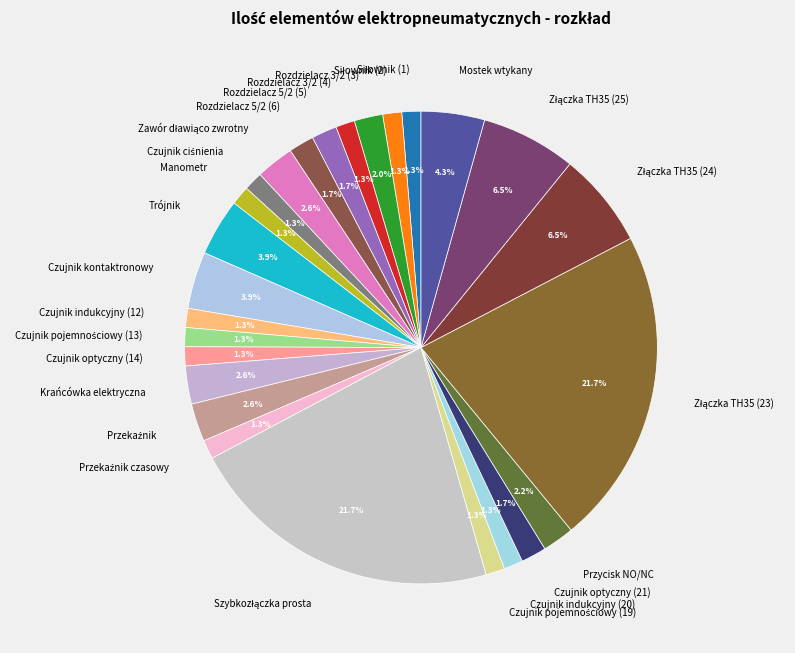

What percentage do Rozdzielacz 3/2 (3) and Rozdzielacz 5/2 (6) together represent?

3.7%